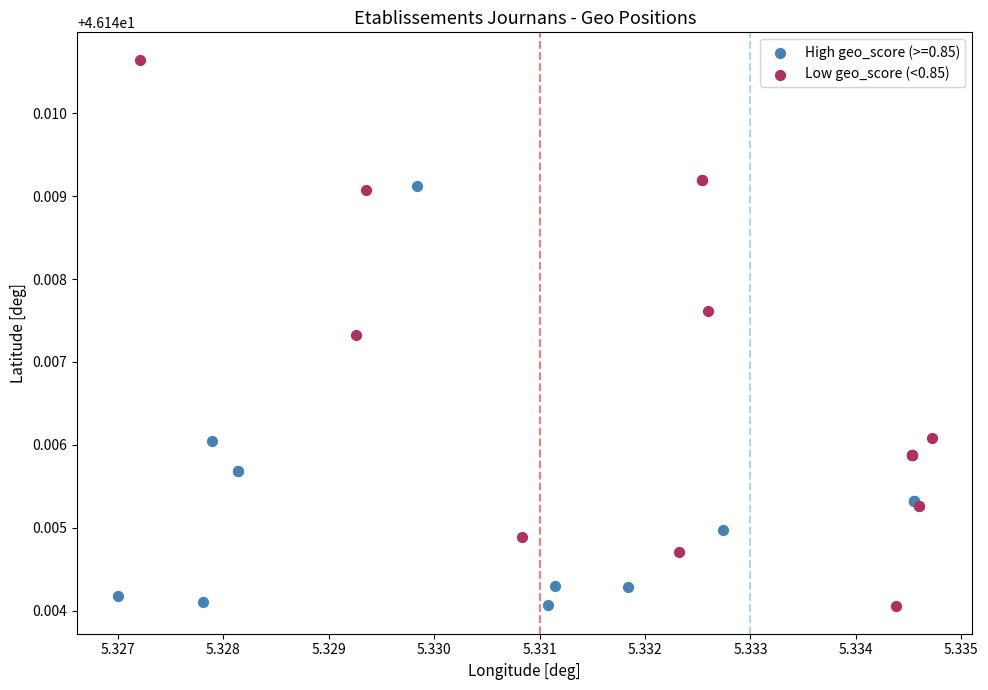

Which series reaches the maximum Y coordinate?

Low geo_score (<0.85)